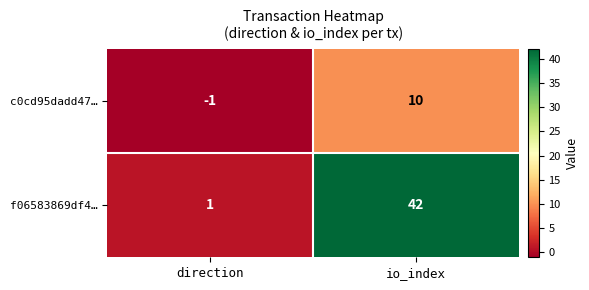

How many distinct data groups are displayed?

2